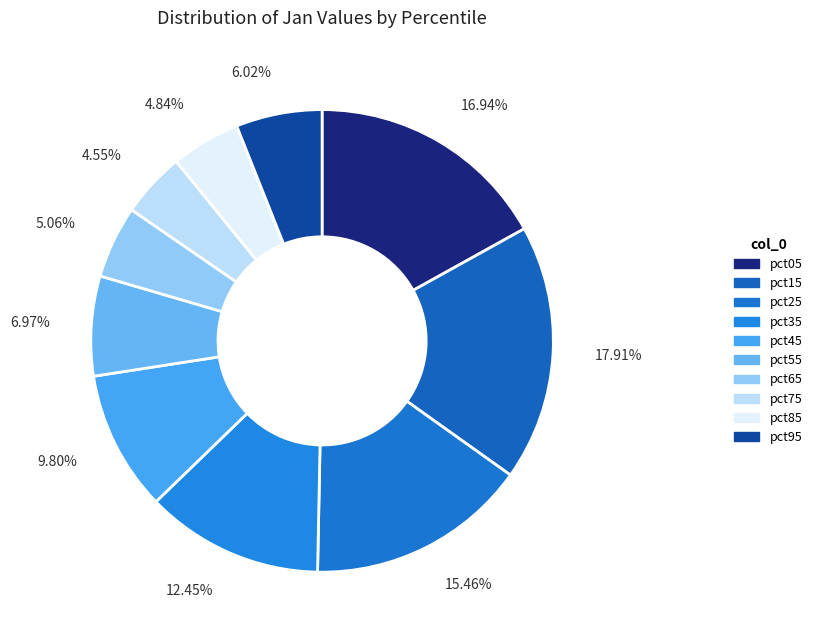

Is there any slice that represents more than half of the pie?

No